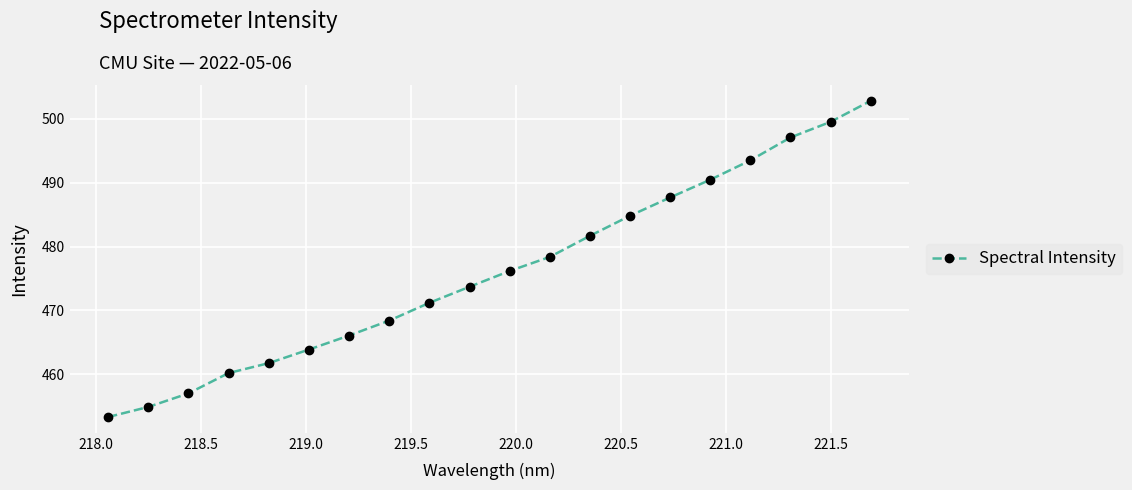

What is the value of the 16th point from the left?

490.5